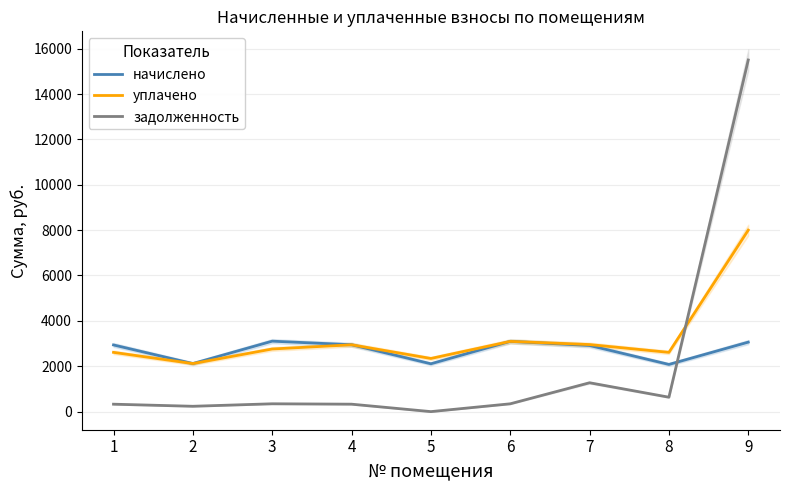

What is the sum of all задолженность values?

18986.1